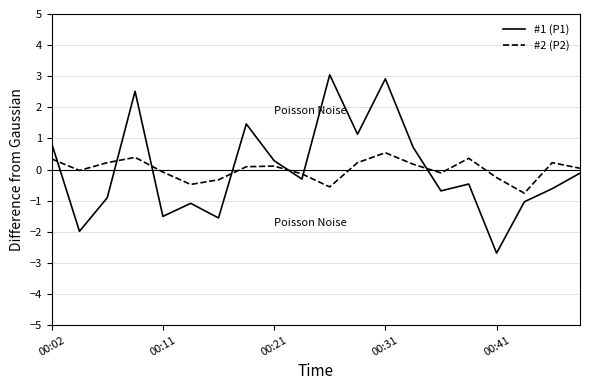

What is the maximum value for #1 (P1)?

3.0